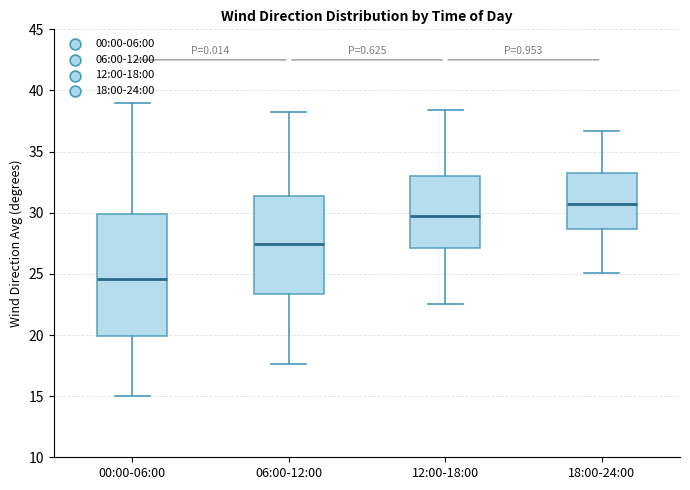

Reading left to right, read every box against the y-axis: the position of its median line, the range the box covers, and the ends of its whiskers. The values are not printed on the chart, so give them approximately, as read against the axis.

00:00-06:00: median 24.5, box 20.0 to 30.0, whiskers 15.0 to 39.0
06:00-12:00: median 27.5, box 23.5 to 31.5, whiskers 17.5 to 38.0
12:00-18:00: median 30.0, box 27.0 to 33.0, whiskers 22.5 to 38.5
18:00-24:00: median 30.5, box 28.5 to 33.5, whiskers 25.0 to 36.5